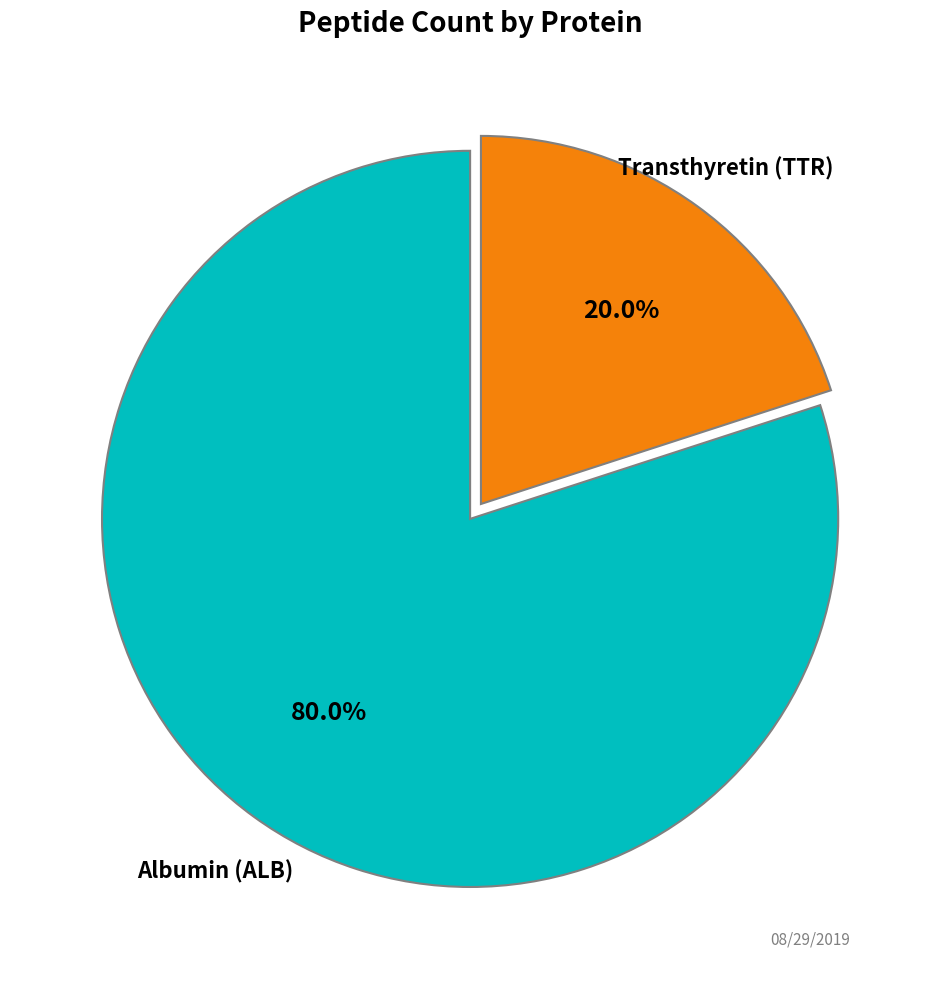

Does any single category account for the majority?

Yes